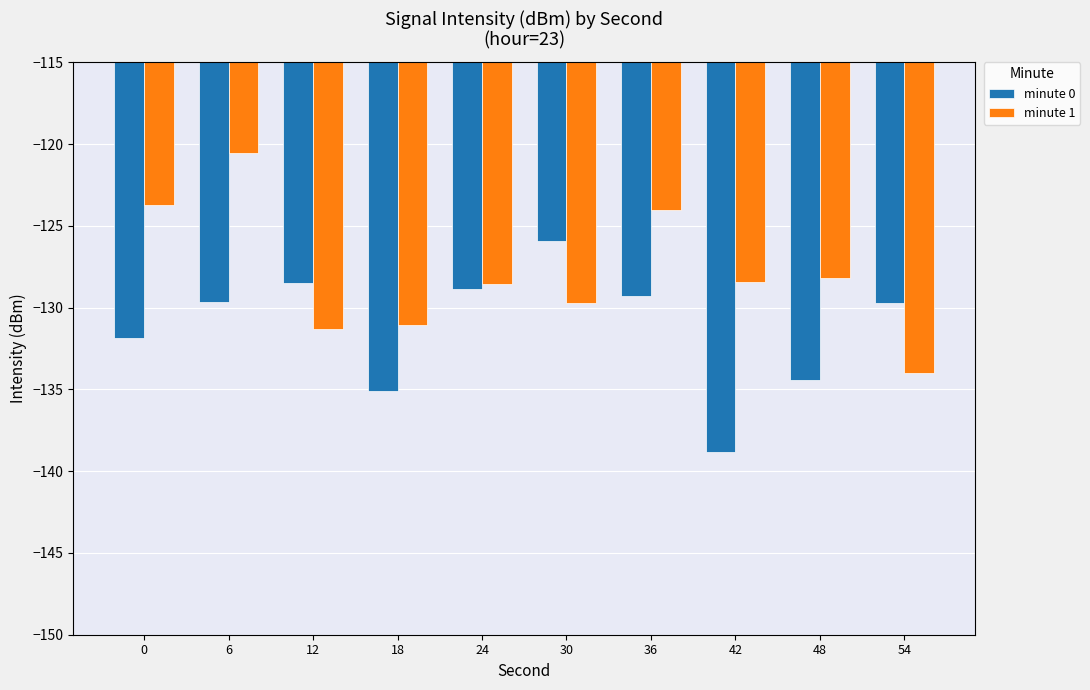

Reading left to right, extract all data points from this chart.

minute 0: 0=-131.9	6=-129.7	12=-128.5	18=-135.1	24=-128.8	30=-125.9	36=-129.3	42=-138.9	48=-134.4	54=-129.7
minute 1: 0=-123.7	6=-120.6	12=-131.3	18=-131.0	24=-128.5	30=-129.7	36=-124.0	42=-128.5	48=-128.2	54=-134.0